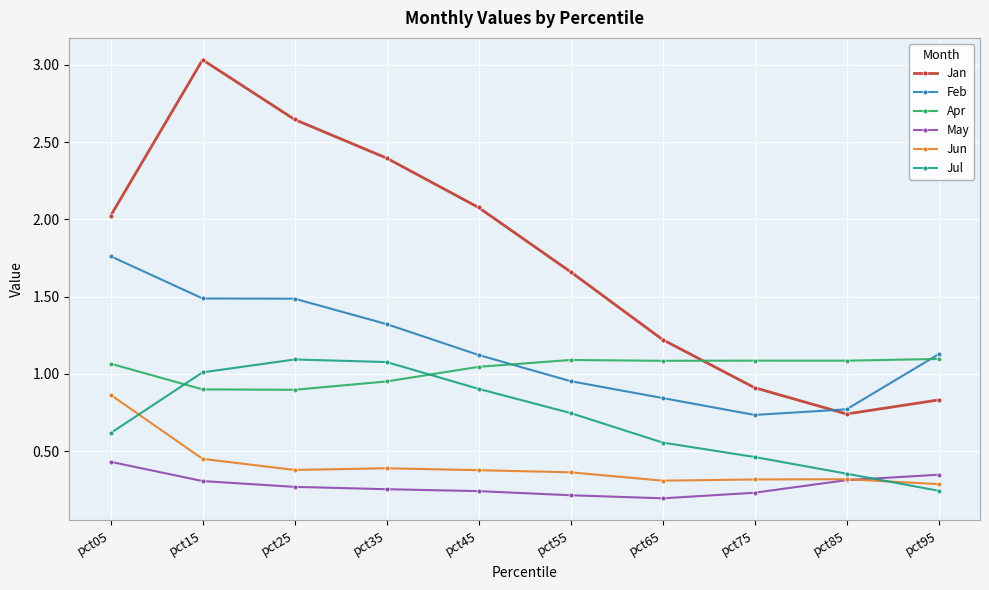

True or false: Feb and Jul intersect in this chart.

False